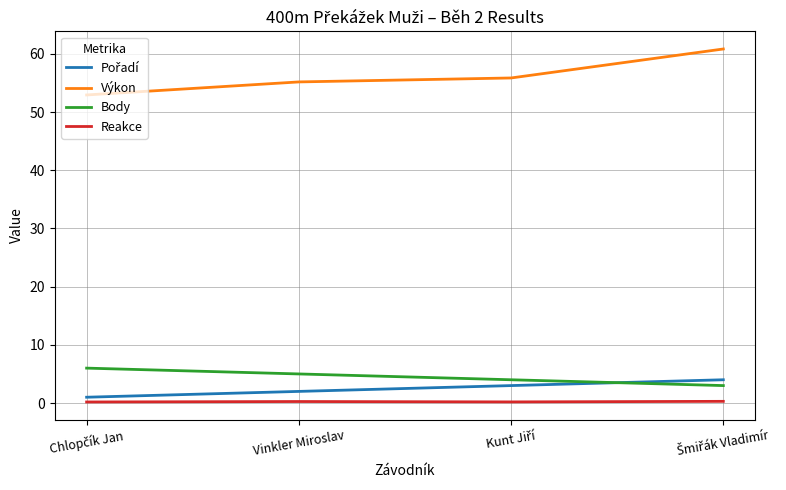

What is the maximum value shown in the chart?

60.8